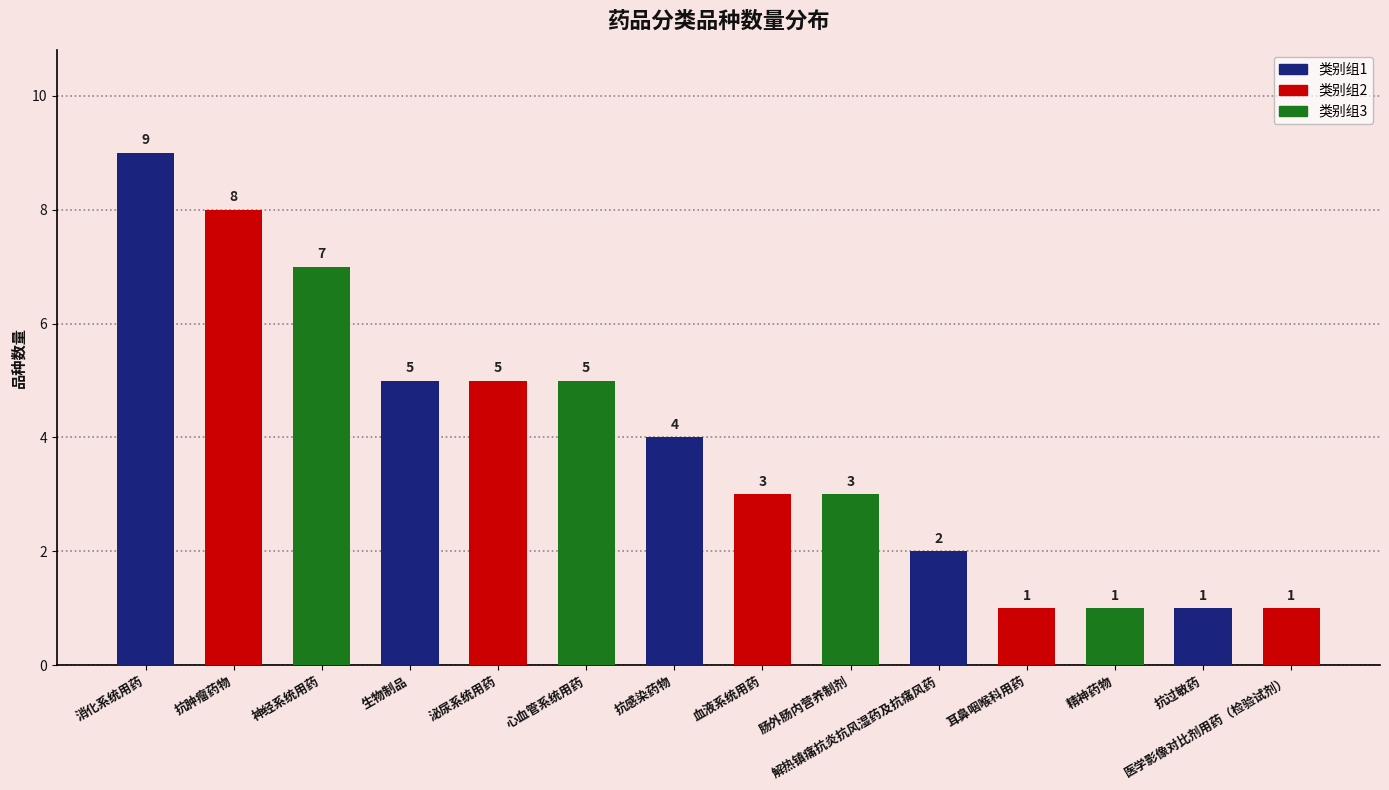

True or false: the data shows 1 at 肠外肠内营养制剂.

False